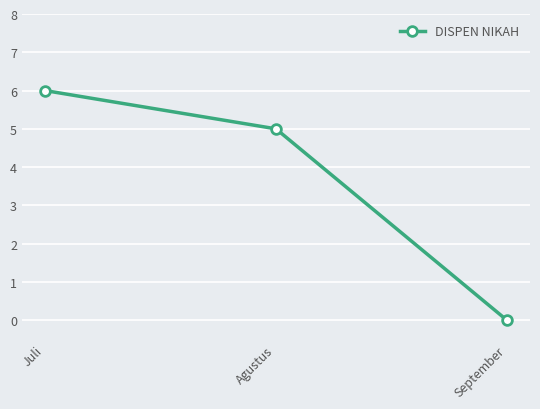

What is the label of the 3rd point from the right?

Juli